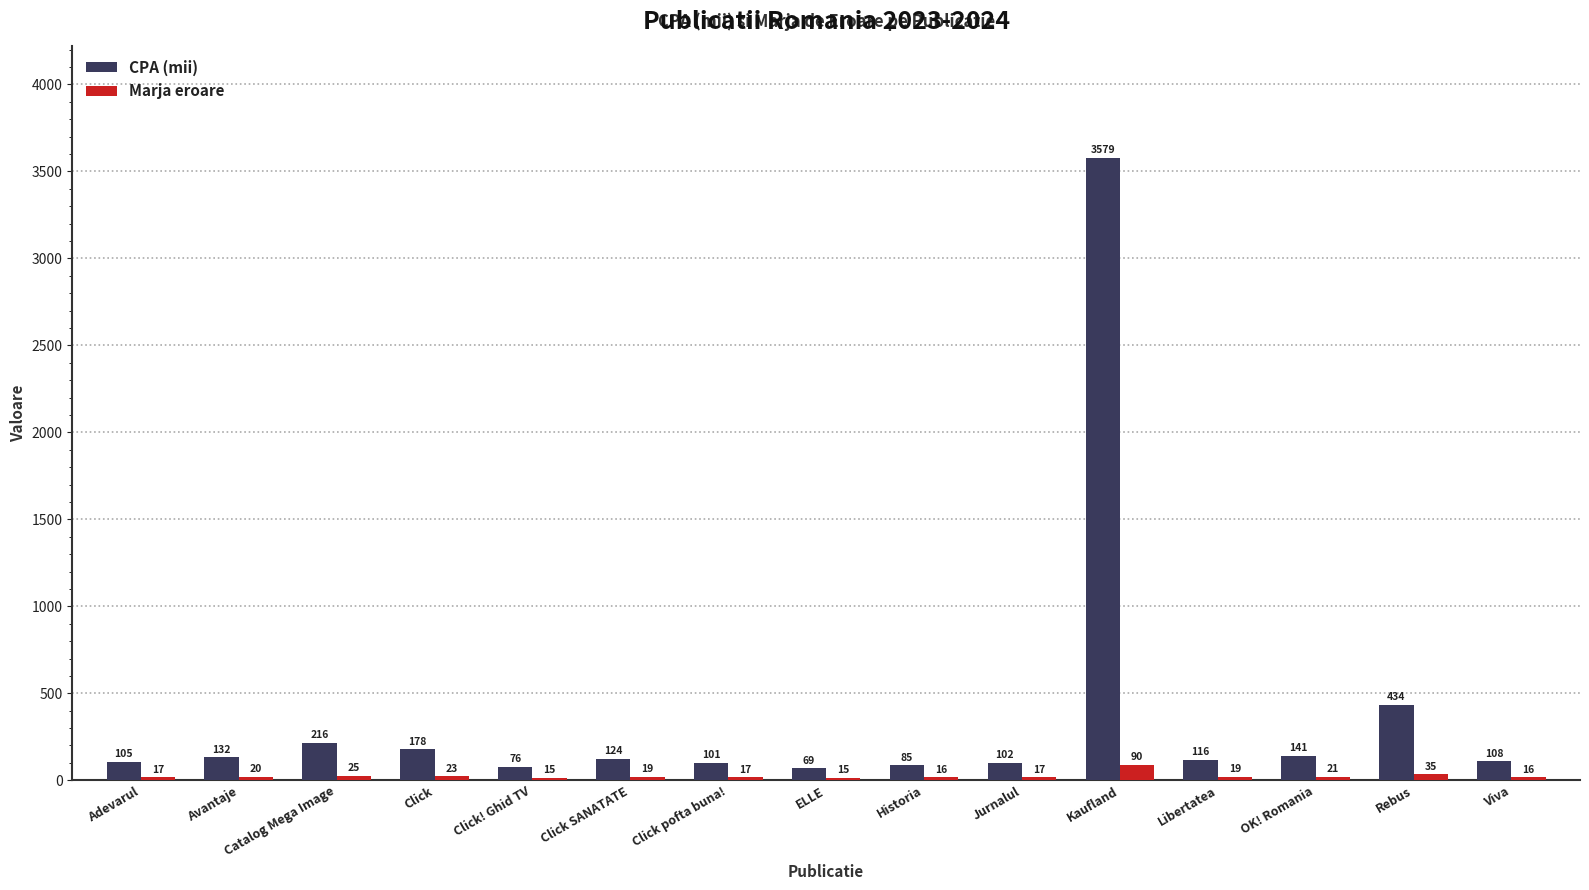

Which series has the largest total across all categories?

CPA (mii)